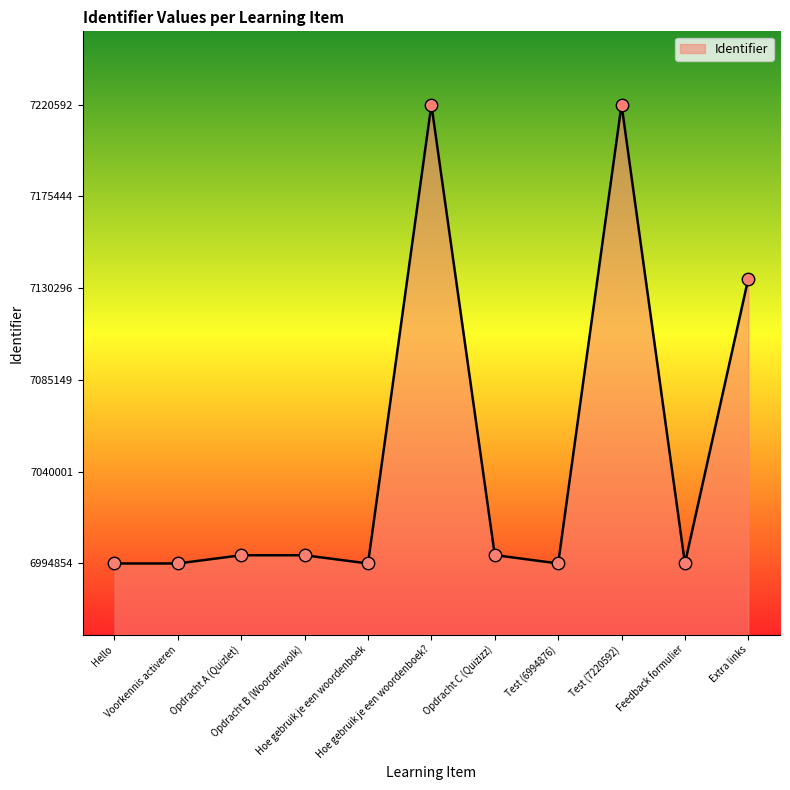

What is the change in value from Hello to Hoe gebruik je een woordenboek?

+20